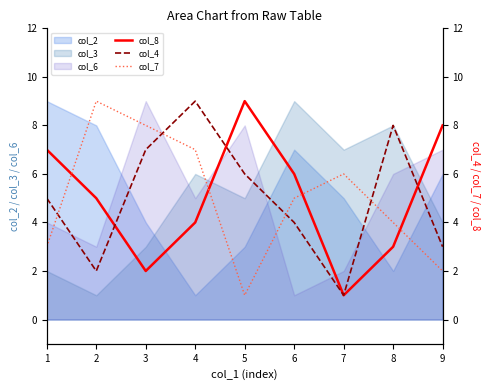

Is it true that col_3 equals 1 at 1?

False